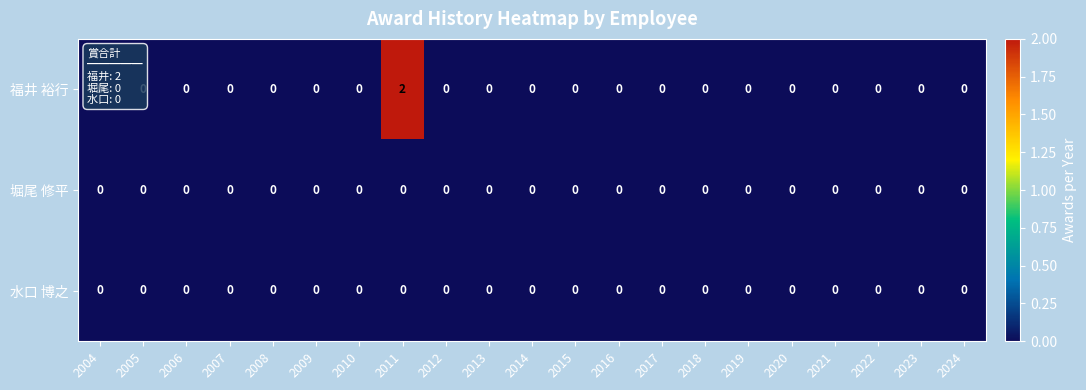

Which series has the widest spread of values?

福井 裕行